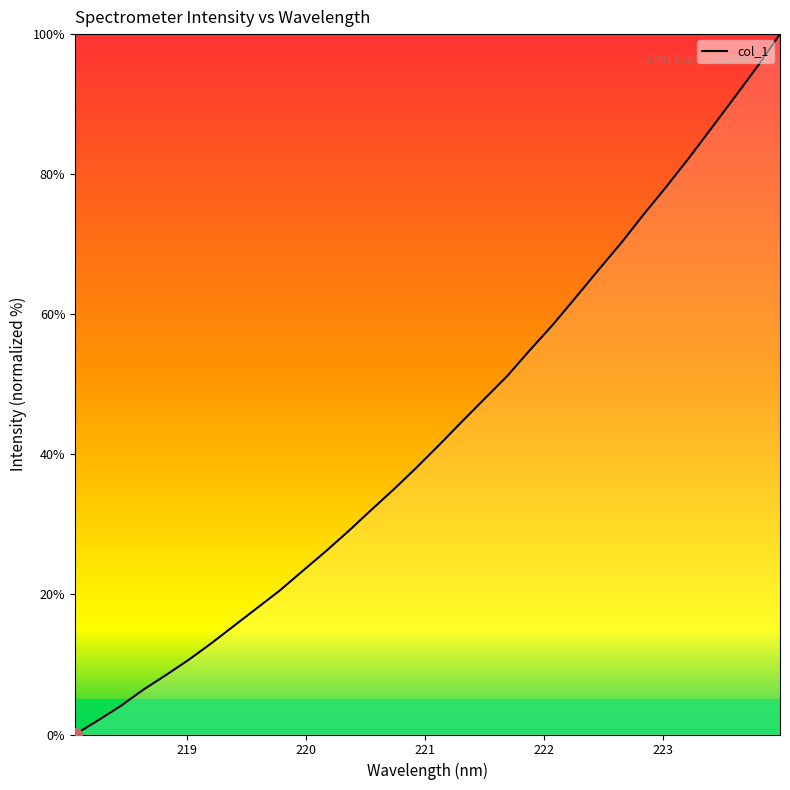

Reading left to right, transcribe all the data shown in this chart.

0.0	2.0	4.1	6.4	8.5	10.7	13.0	15.6	18.1	20.6	23.3	26.1	29.0	32.0	35.0	38.1	41.3	44.7	47.9	51.2	54.9	58.5	62.4	66.3	70.1	74.3	78.2	82.3	86.6	91.0	95.3	100.0